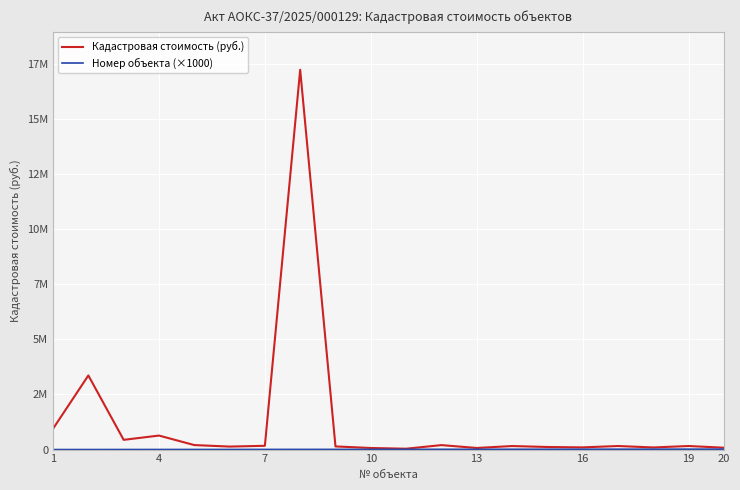

What is the difference between the maximum and minimum values in the Кадастровая стоимость (руб.) series?

17181169.0